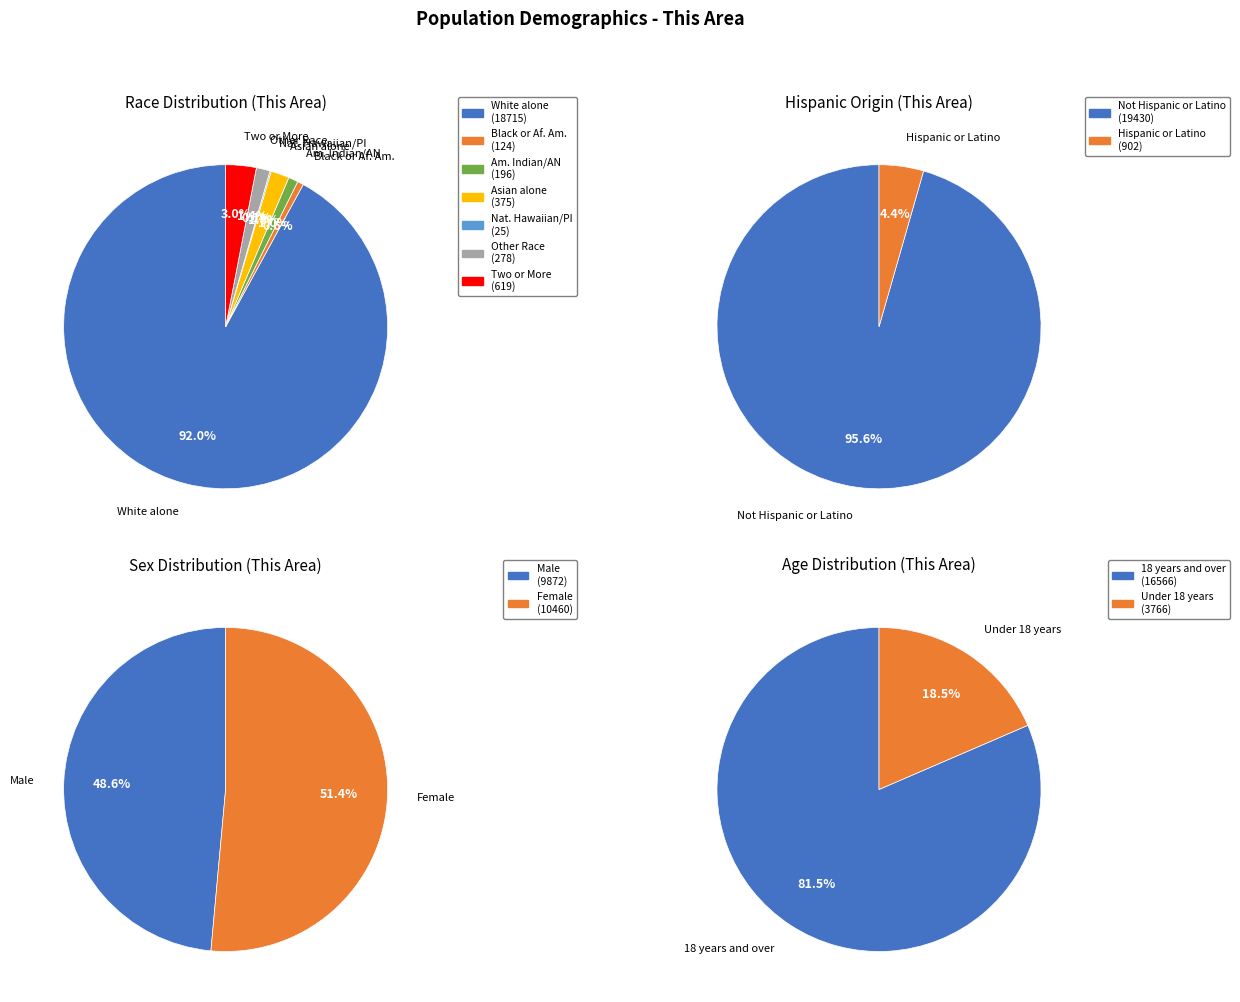

Rank the categories by value from highest to lowest.

White alone, Two or More Races, Asian alone, Some Other Race alone, American Indian and Alaska Native, Black or African American alone, Native Hawaiian and Other Pacific